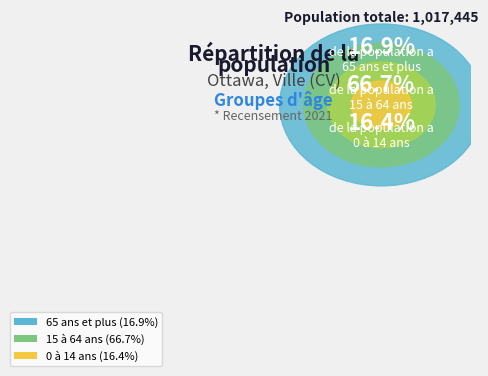

The 15 à 64 ans slice represents 67% of the pie. True or false?

True